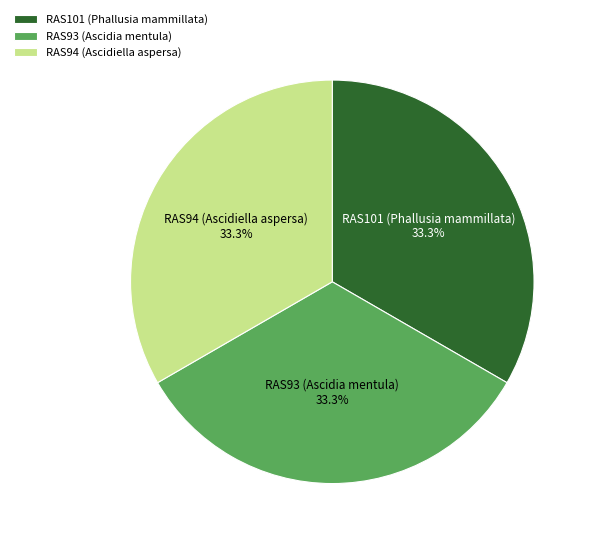

How many segments does this pie chart have?

3